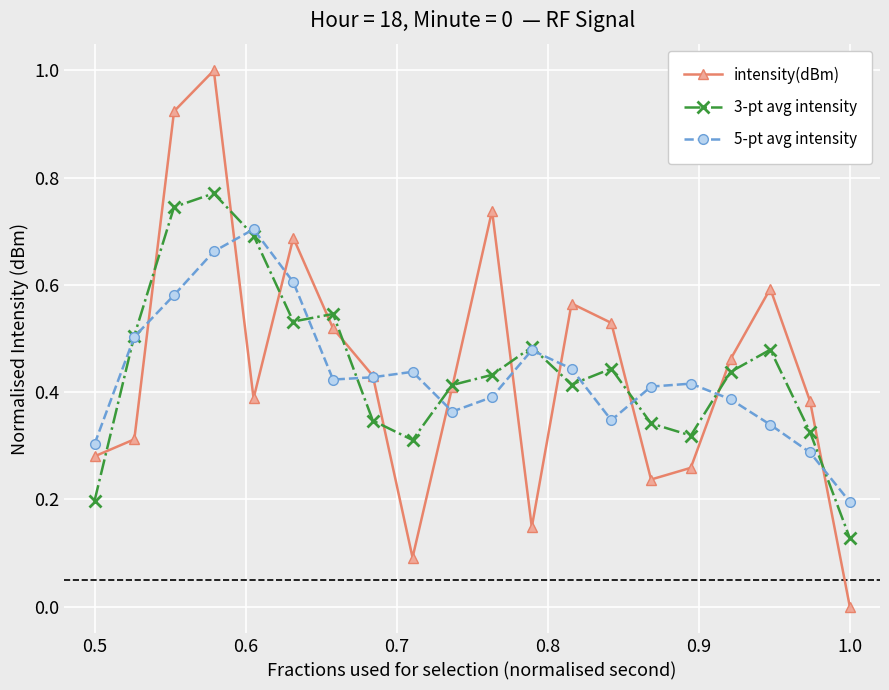

List the series in order of their peak value, lowest first.

5-pt avg intensity, 3-pt avg intensity, intensity(dBm)